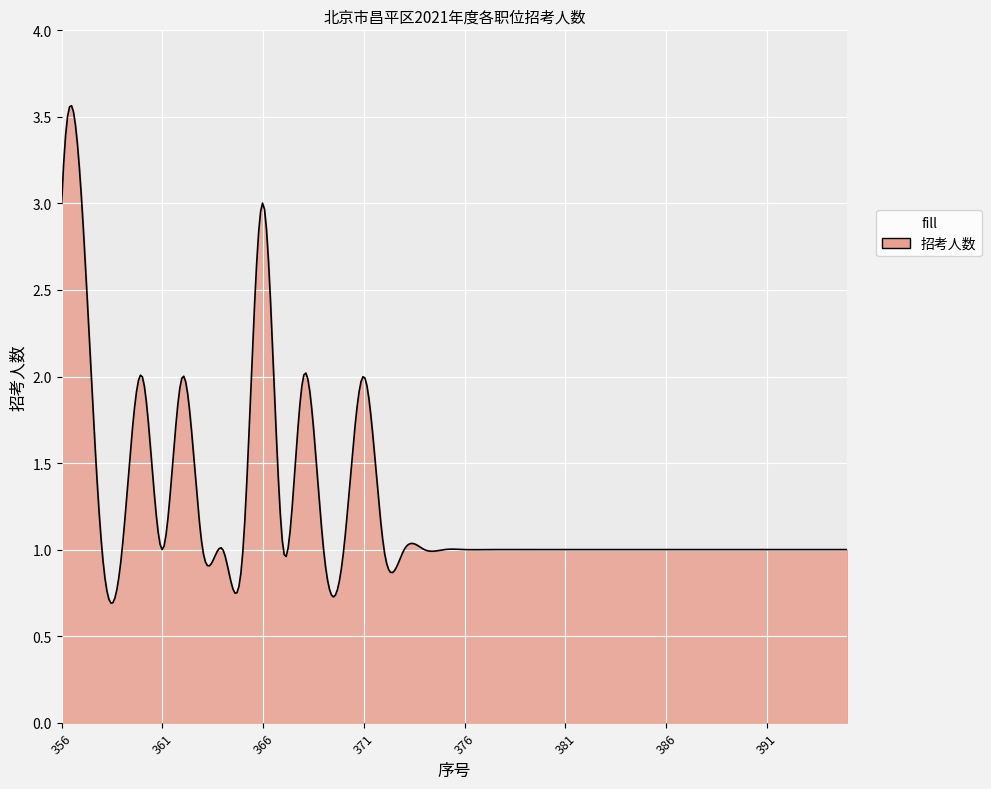

What is the sum of all values?

495.3